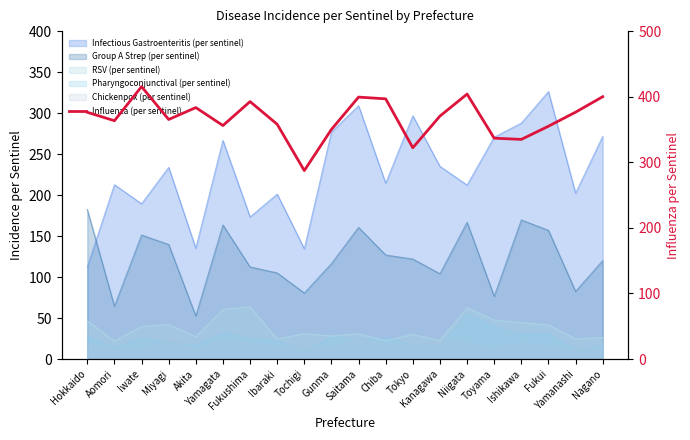

Reading left to right, list all the values displayed in this chart.

376.2	363.4	415.4	365.2	383.4	356.0	392.6	357.9	287.3	350.1	399.4	396.7	322.1	370.4	404.0	336.8	334.9	355.0	376.4	400.0